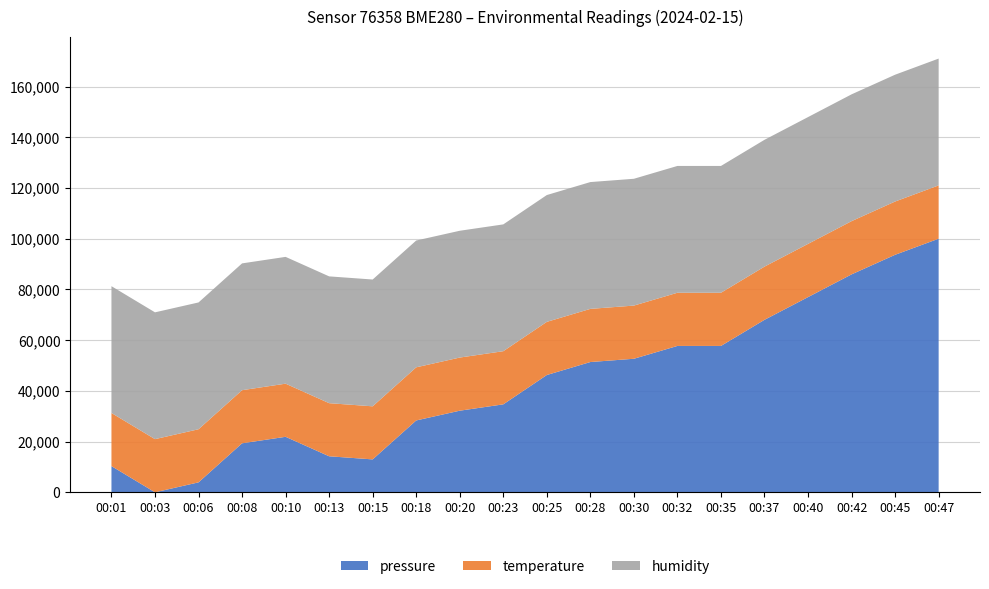

What is the total value across all series at 00:47?

171020.0